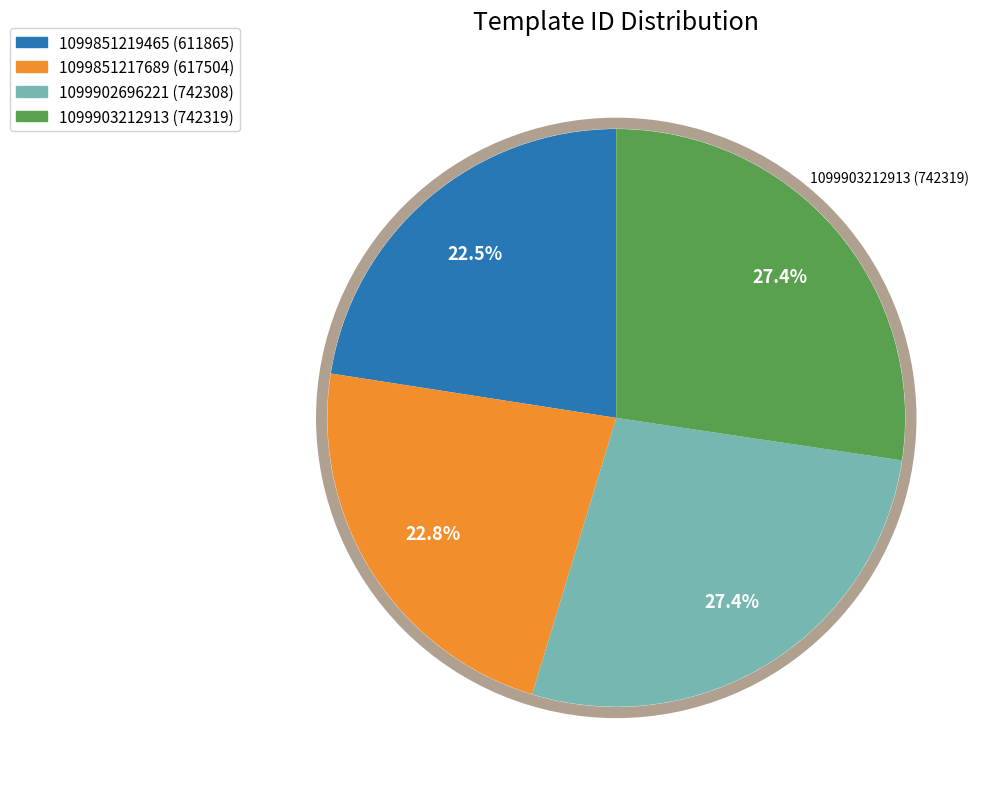

Do 1099851219465 and 1099903212913 together represent more than half of the pie?

No